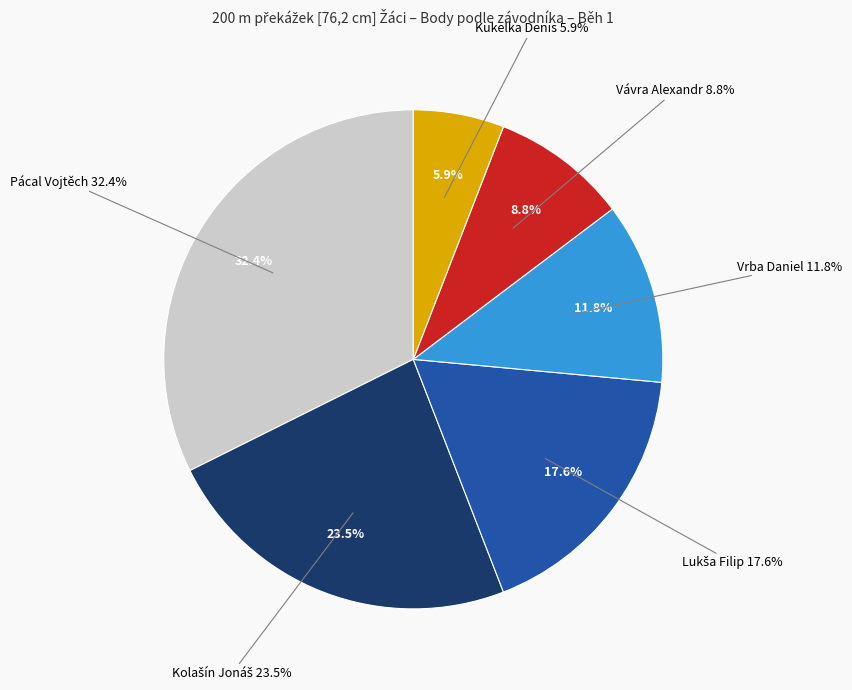

How many slices are in this pie chart?

6